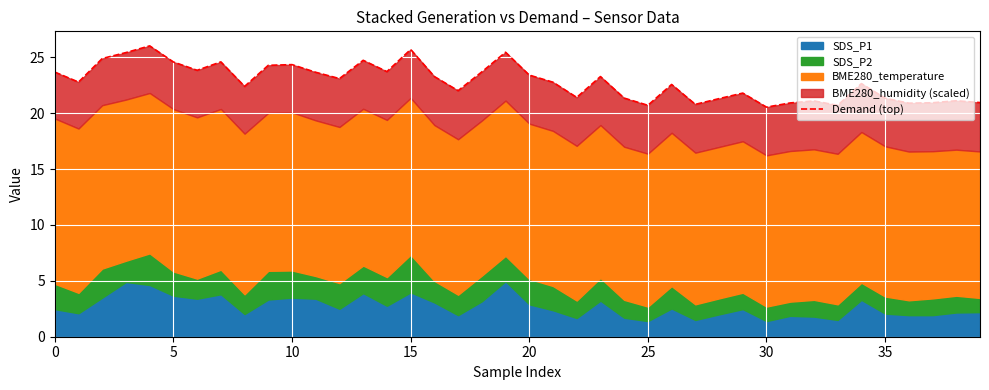

What is the greatest value displayed?

26.0